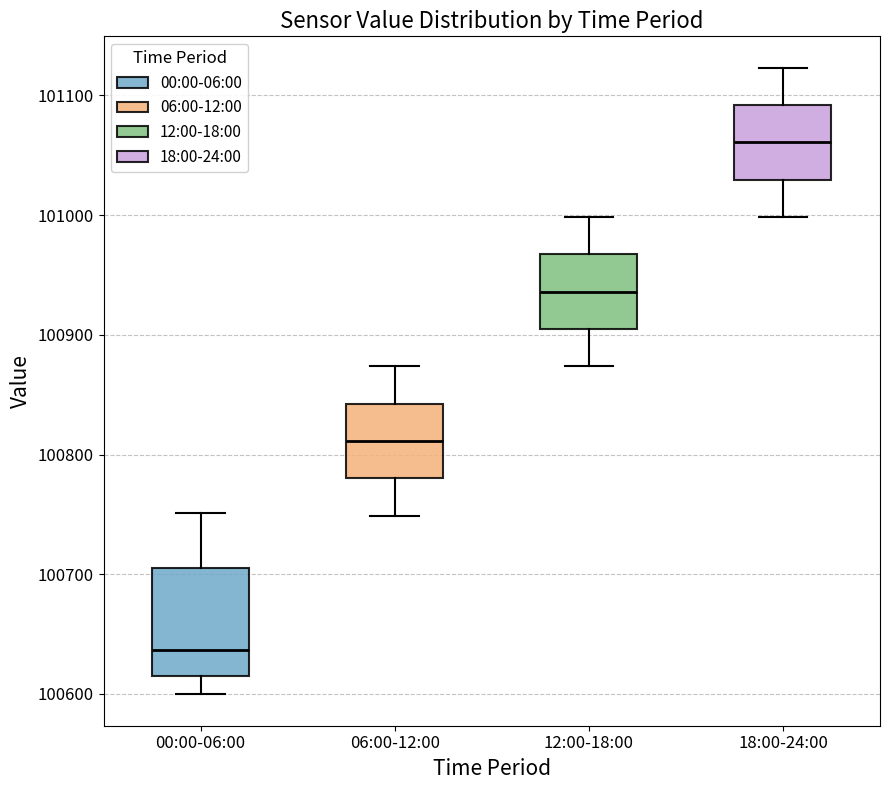

Which box has the lowest median line?

00:00-06:00